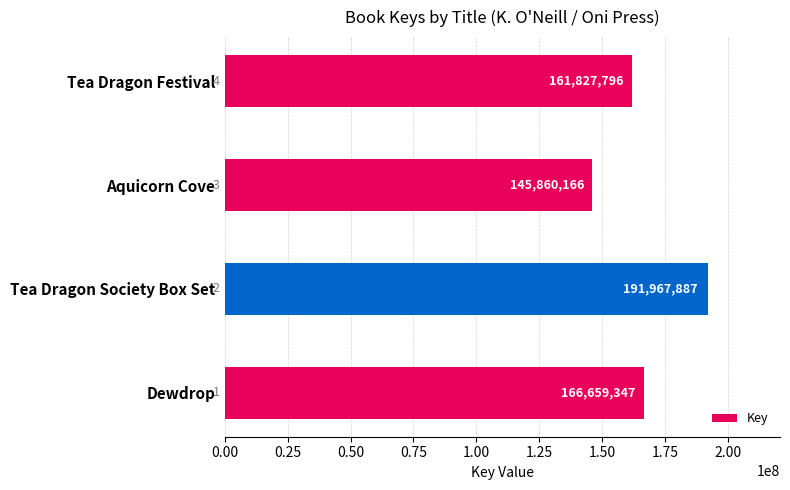

The value at Aquicorn Cove is 145860166. True or false?

True